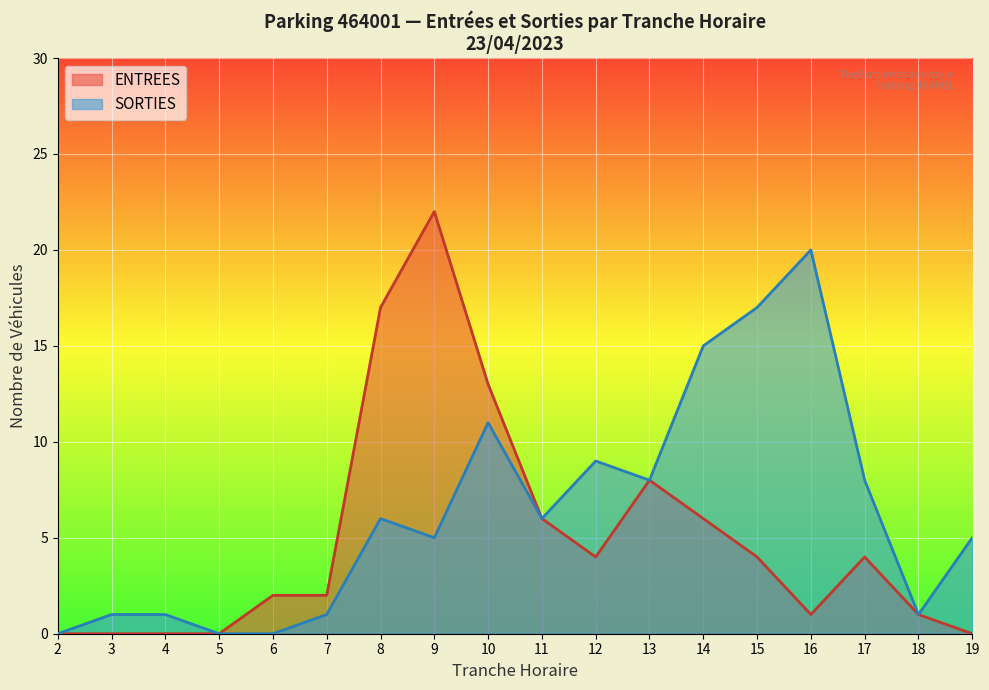

True or false: ENTREES and SORTIES cross at least once.

False